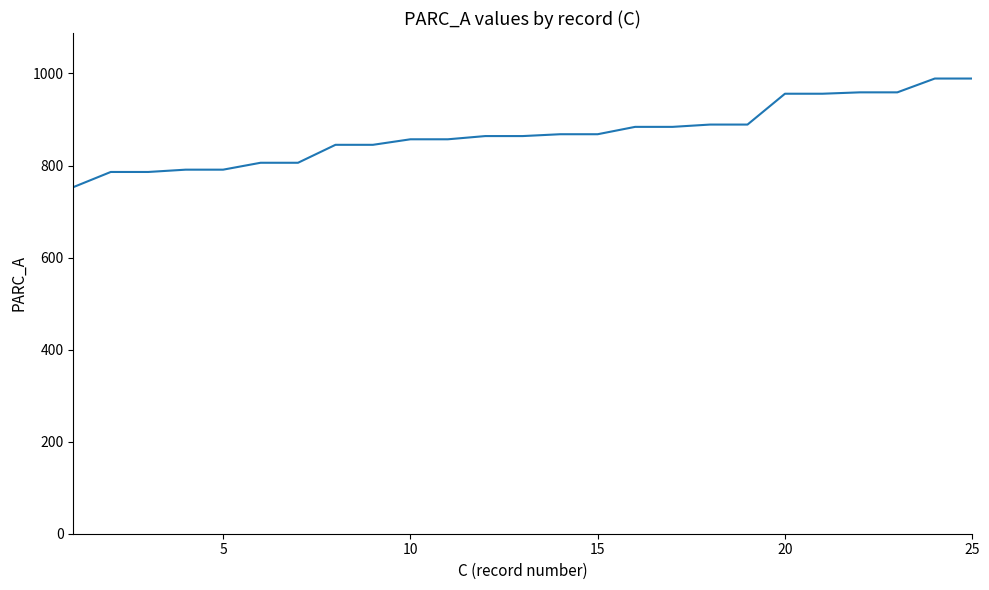

What is the minimum value shown in the chart?

753